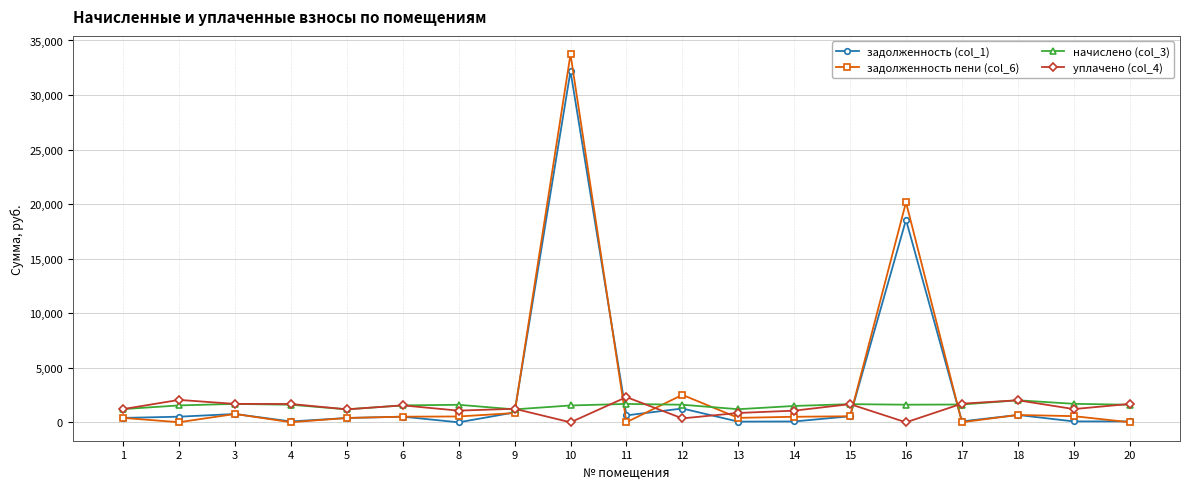

What is the minimum value for начислено (col_3)?

1187.2